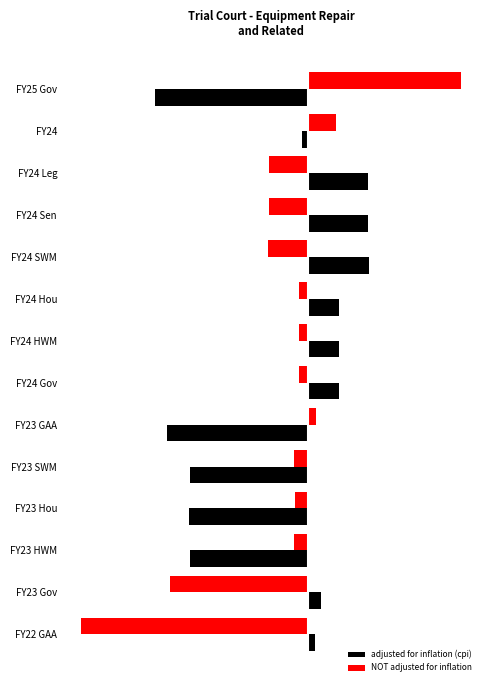

Reading left to right, transcribe all the data shown in this chart.

adjusted for inflation (cpi): -19320012.2	-789149.2	7636366.8	7636366.8	7710709.8	3859546.8	3909108.8	3909108.8	-17744606.2	-14895306.2	-15026955.2	-14895306.2	1610459.8	918868.8
NOT adjusted for inflation: 19320012.2	3571968.2	-4928031.8	-4928031.8	-5003031.8	-1117823.8	-1167823.8	-1167823.8	990456.2	-1714943.8	-1589943.8	-1714943.8	-17387111.8	-28643724.8